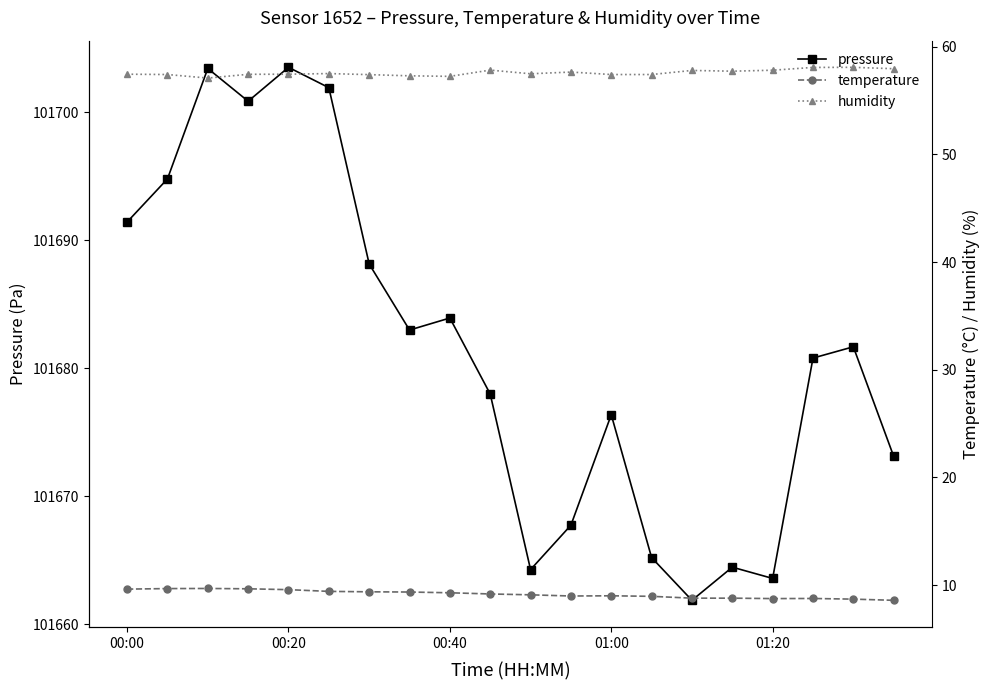

What is the minimum value for temperature?

8.6